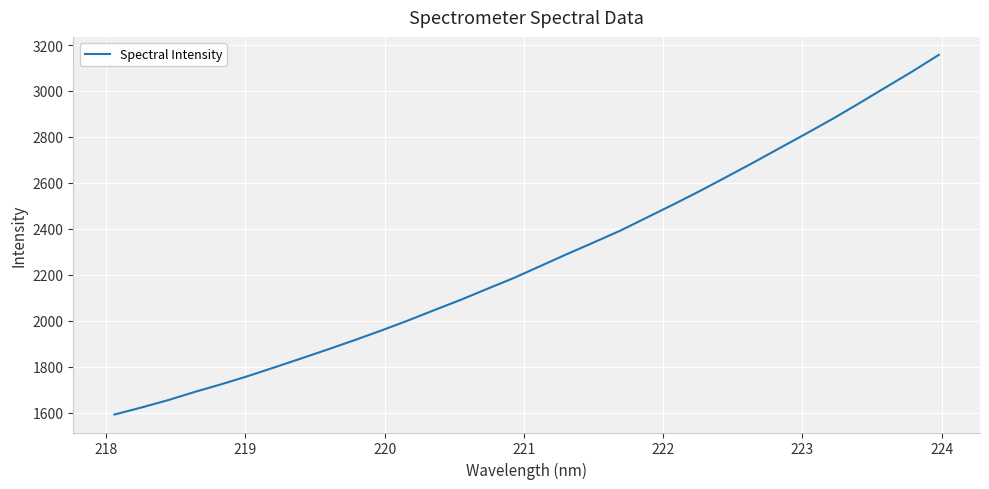

What is the greatest value displayed?

3157.2